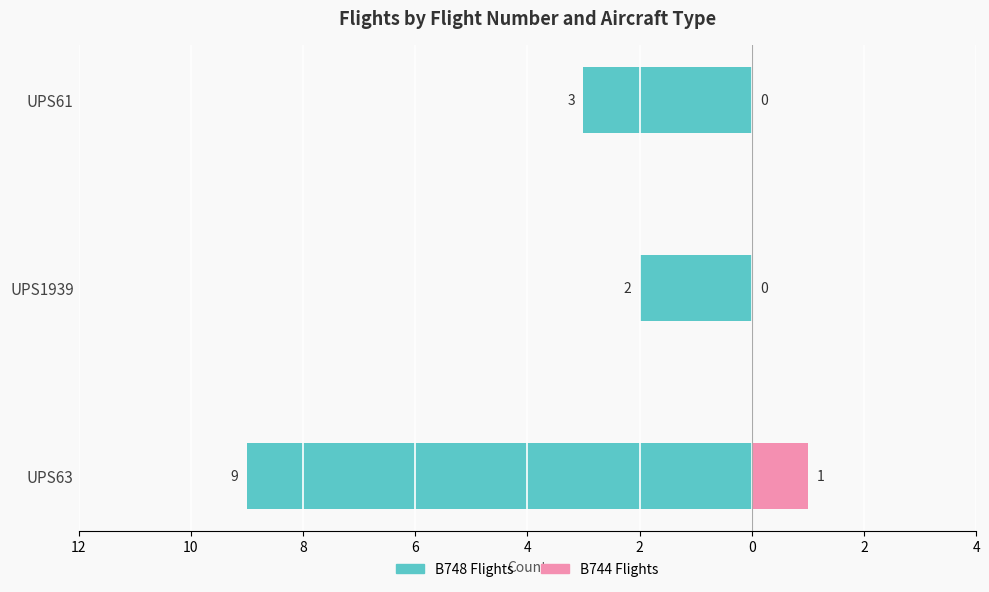

Between UPS1939 and UPS61, which is larger?

UPS1939